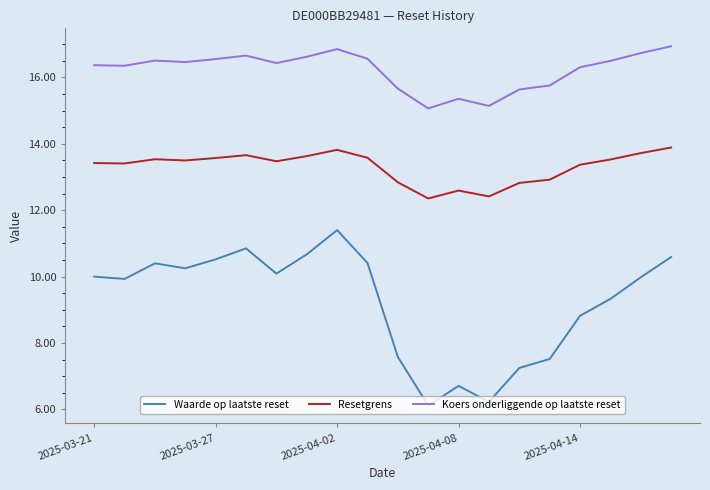

Which series has the largest total across all categories?

Koers onderliggende op laatste reset